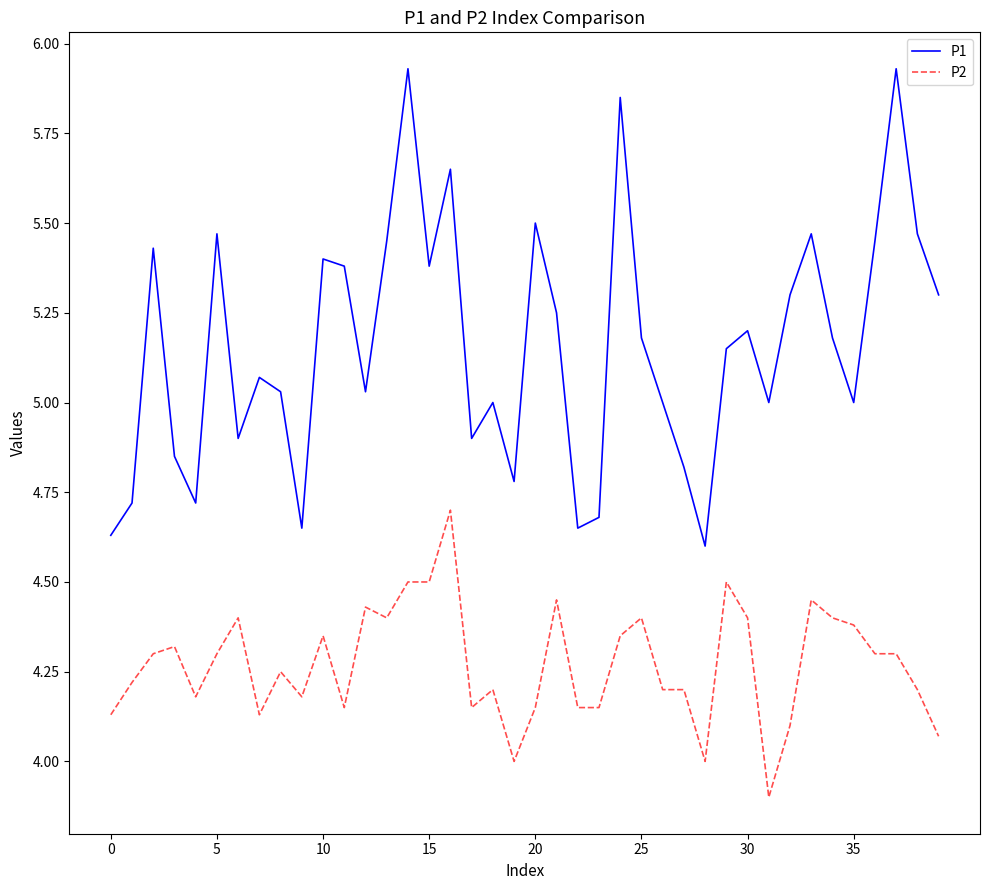

What is the difference between the maximum and minimum values in the P1 series?

1.3